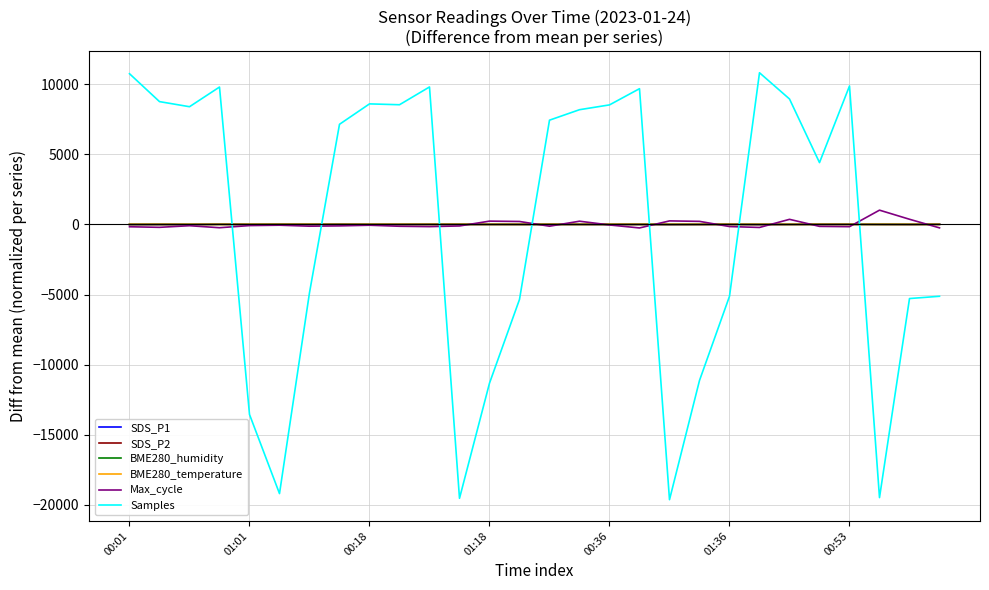

True or false: SDS_P2 and Samples cross at least once.

True